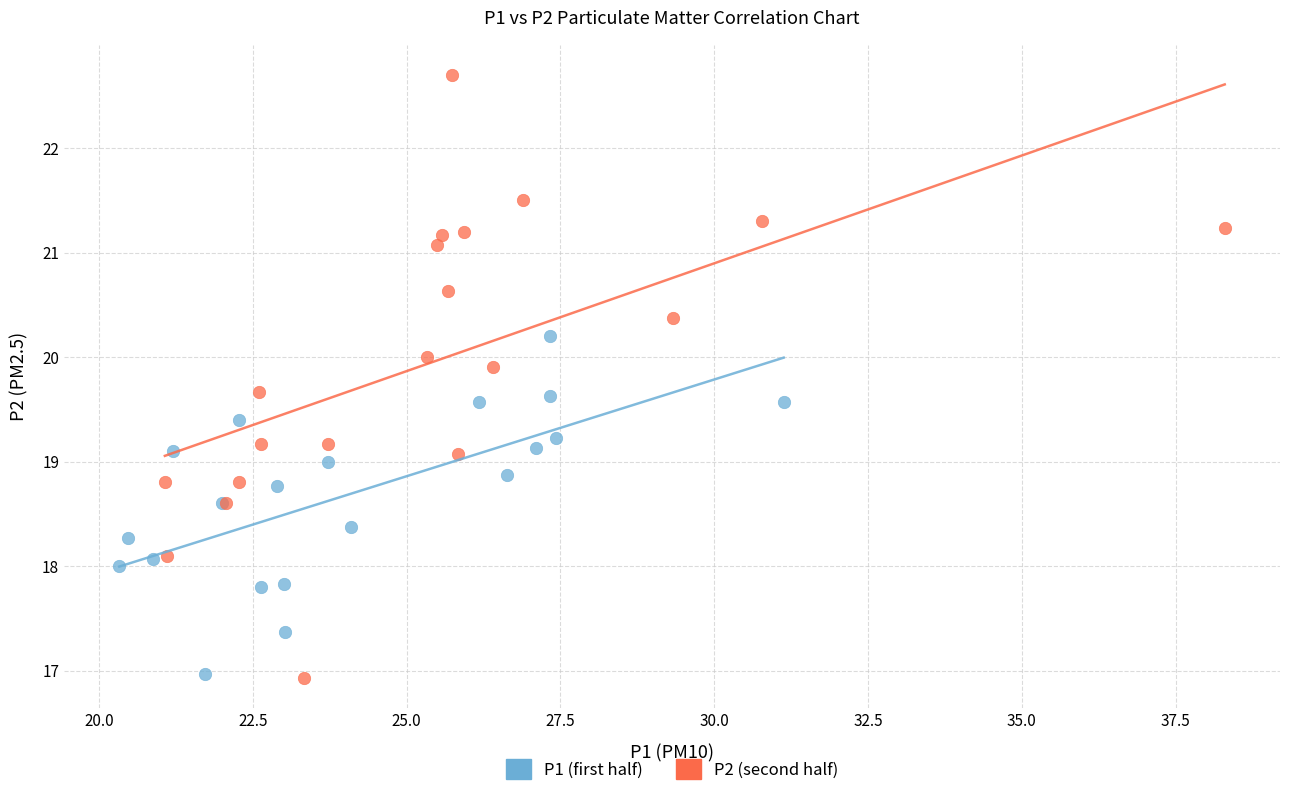

Which series has the largest Y range (max minus min)?

P2 (second half)